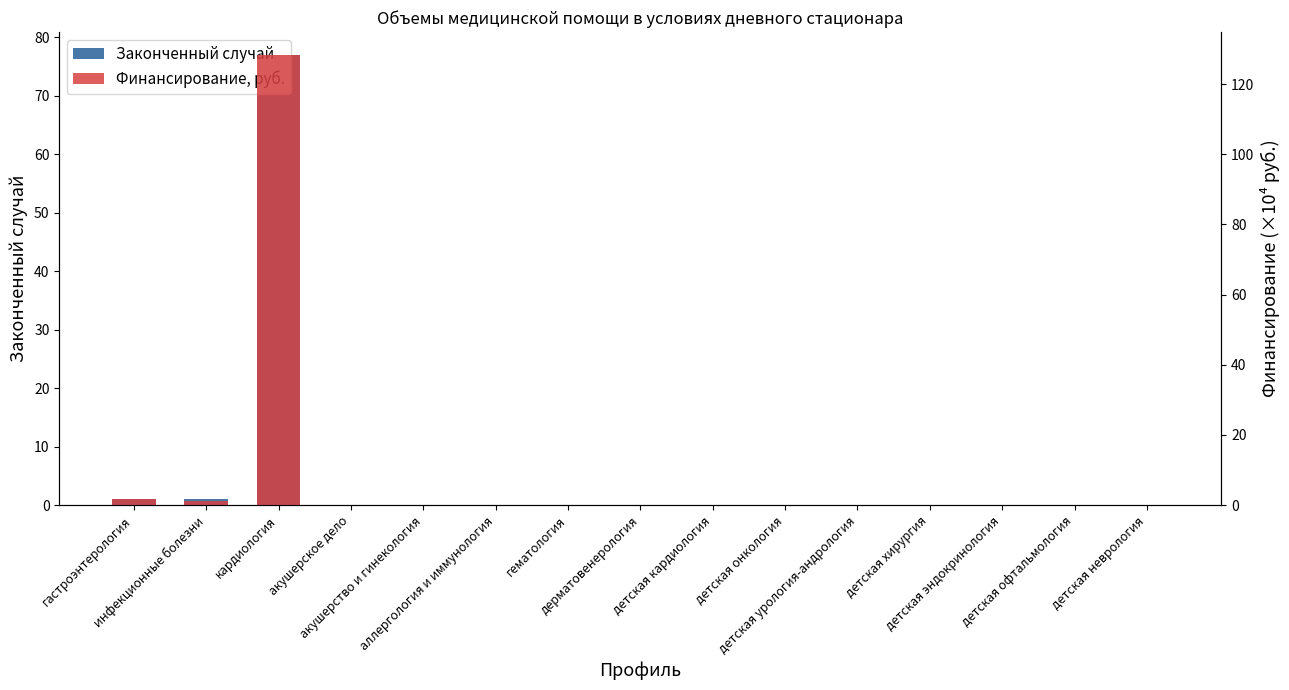

What are all the series names shown in the legend?

Законченный случай, Финансирование, руб.